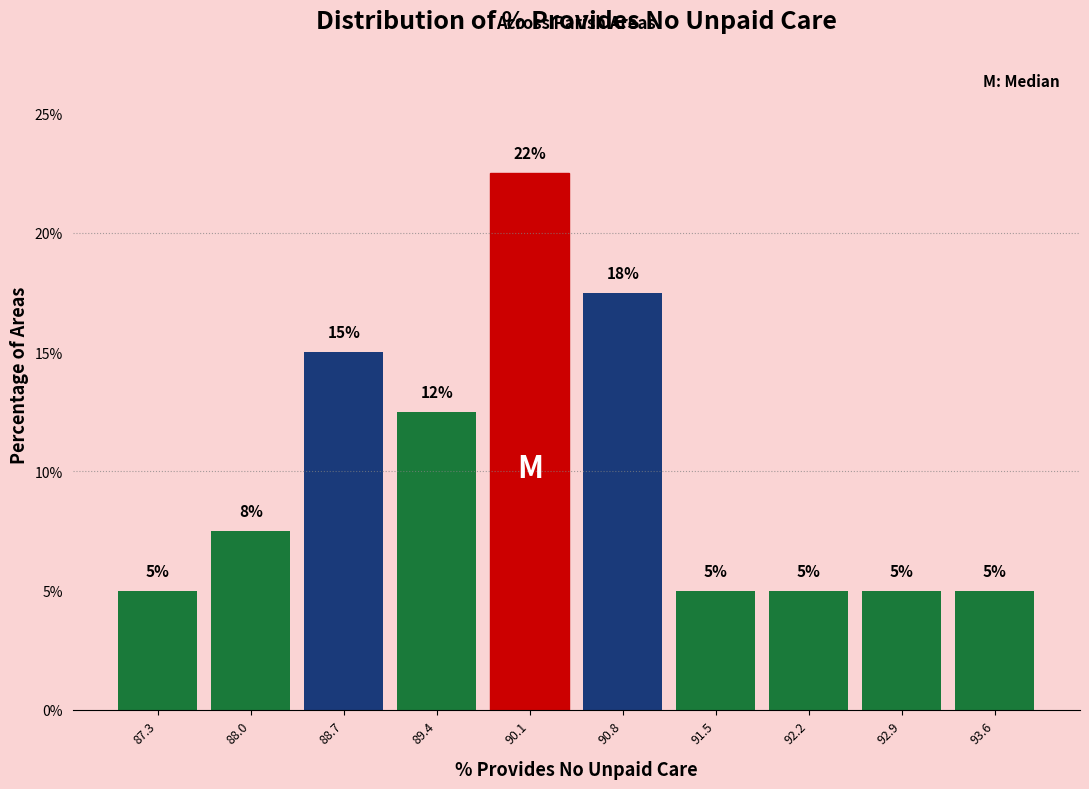

Over which range of the x-axis is the bar tallest?

89.7 to 90.4